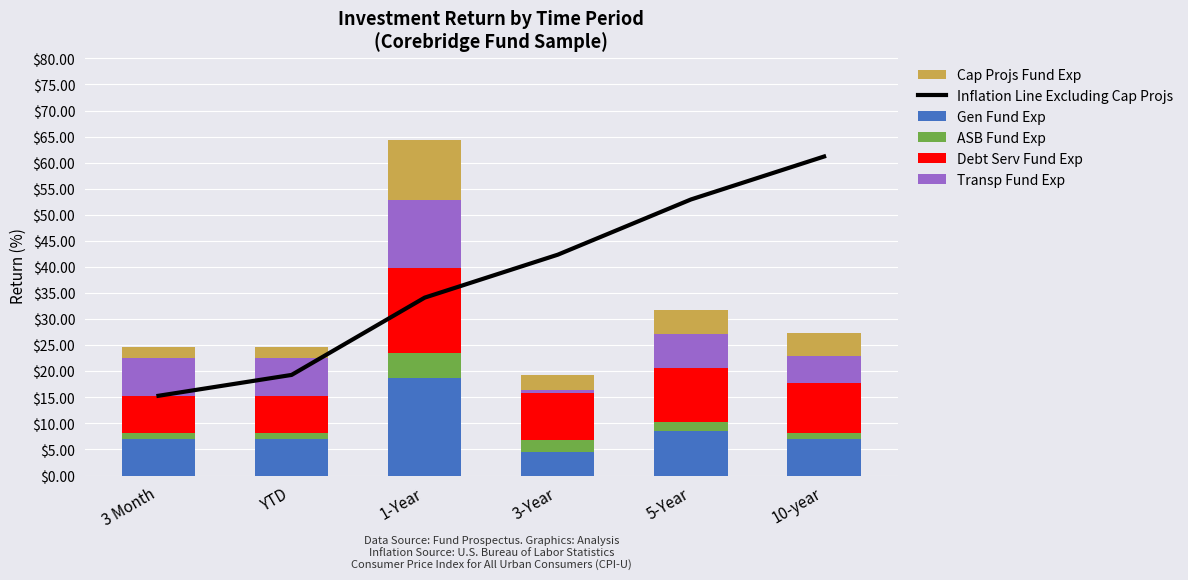

Count the number of data series in this chart.

6